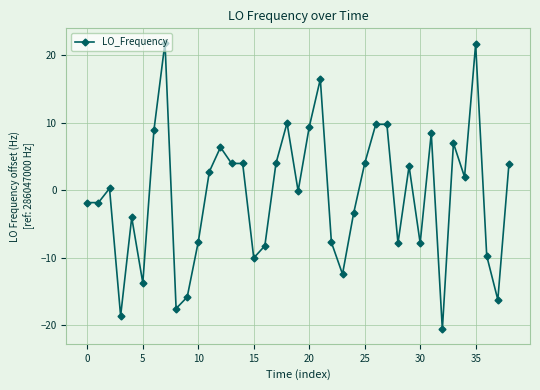

What is the minimum value shown in the chart?

-20.6